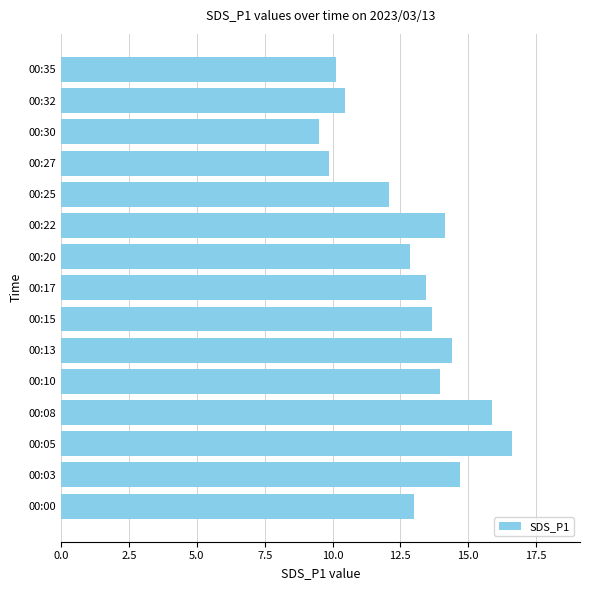

List the labels in order of value, smallest first.

00:30, 00:27, 00:35, 00:32, 00:25, 00:20, 00:00, 00:17, 00:15, 00:10, 00:22, 00:13, 00:03, 00:08, 00:05